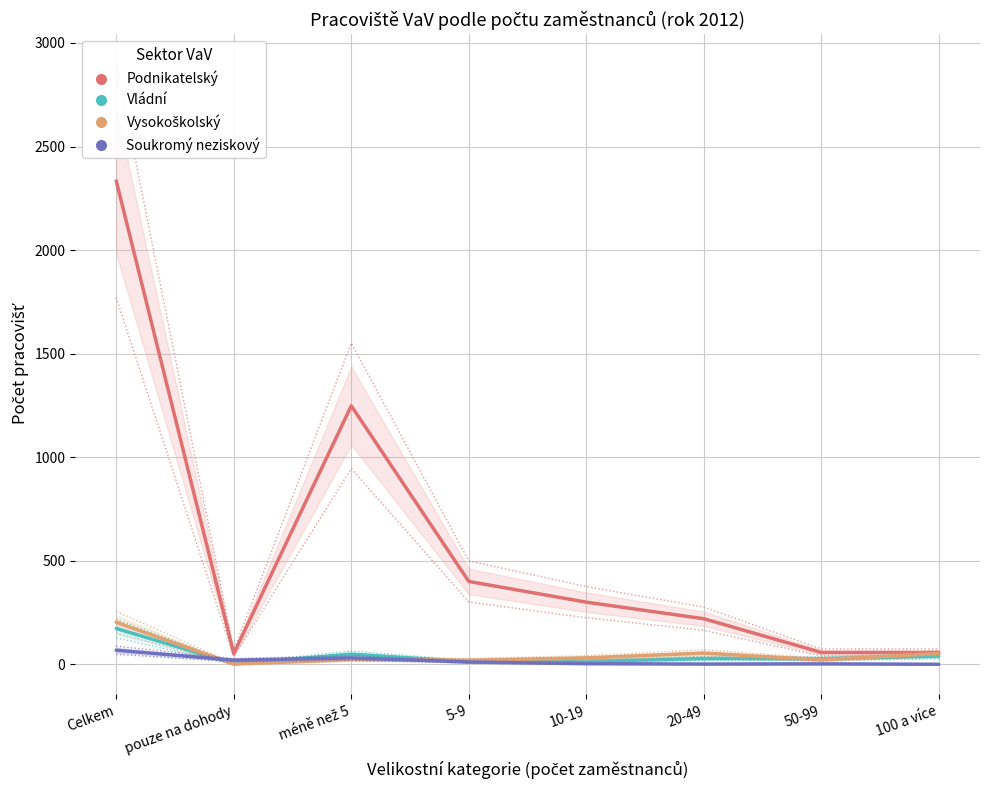

What are all the series names shown in the legend?

Podnikatelský, Vládní, Vysokoškolský, Soukromý neziskový